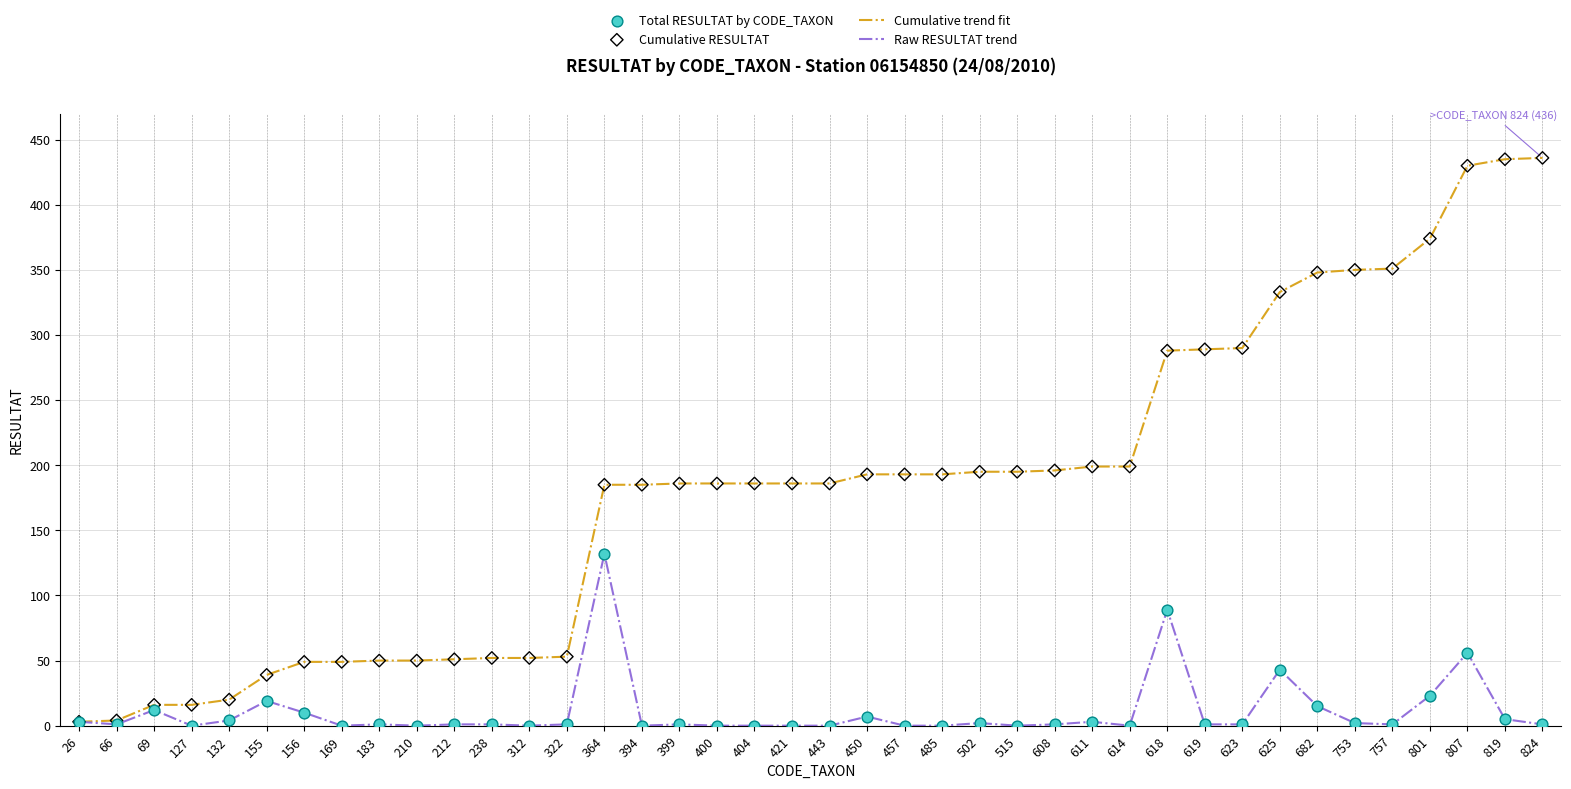

What is the spread (max minus min) of values at 625?

290